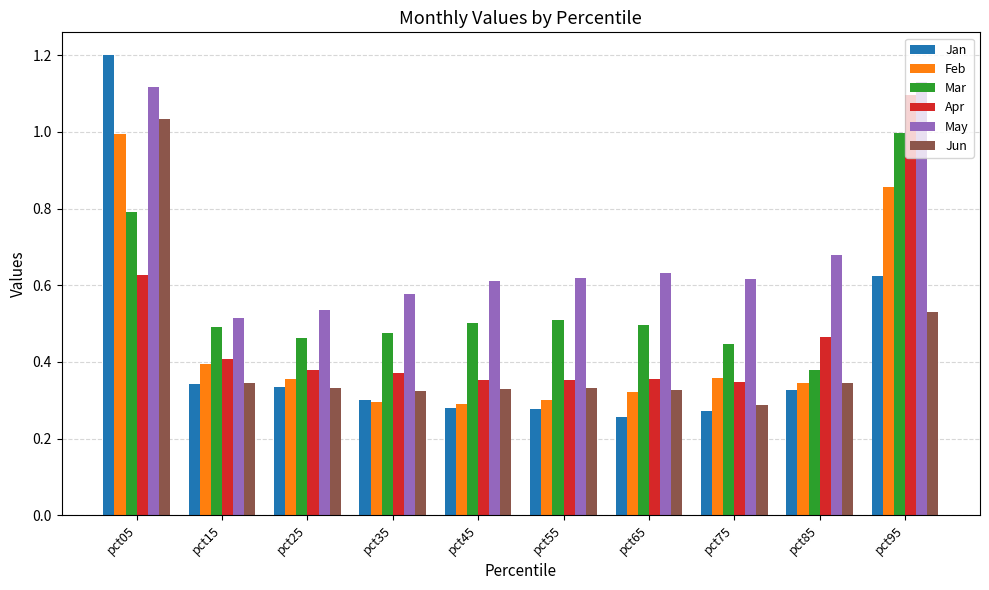

At how many categories does at least one series exceed 0?

10